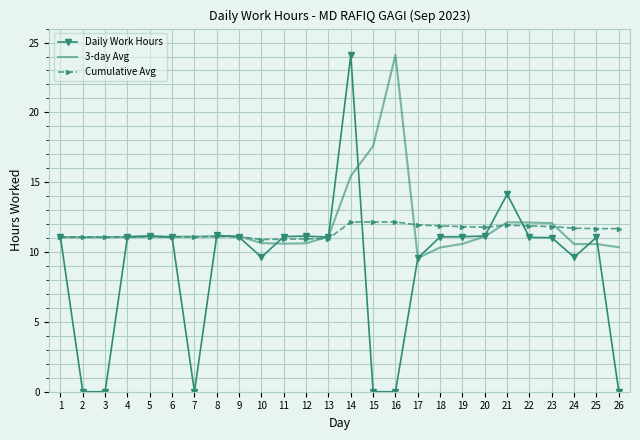

True or false: Cumulative Avg has more than 1 interior local peaks.

True